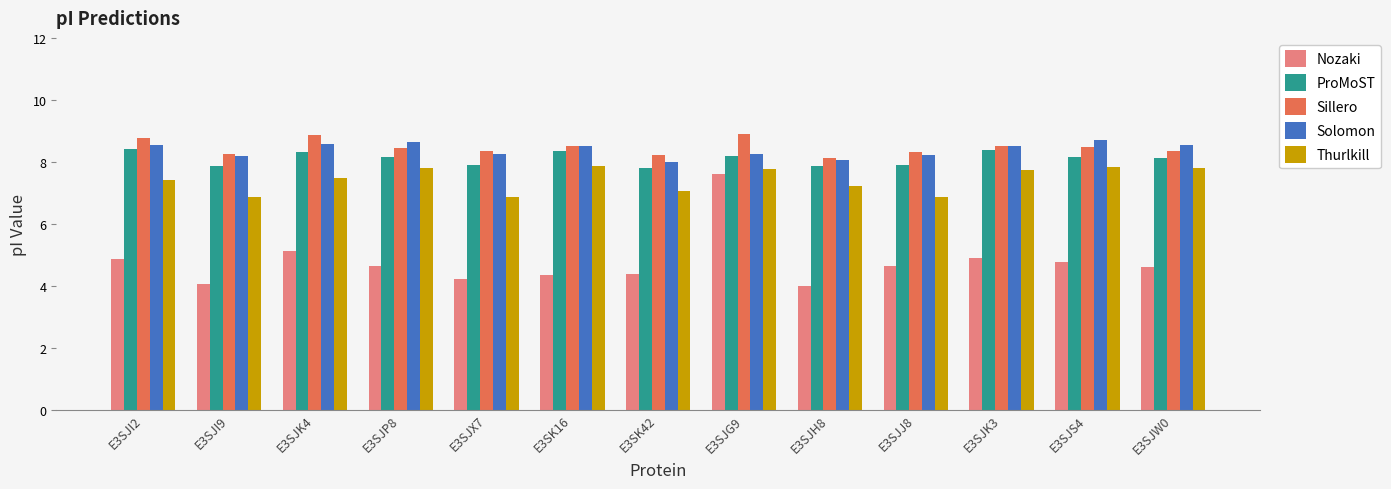

The value of ProMoST at E3SJS4 is 8.2. True or false?

True